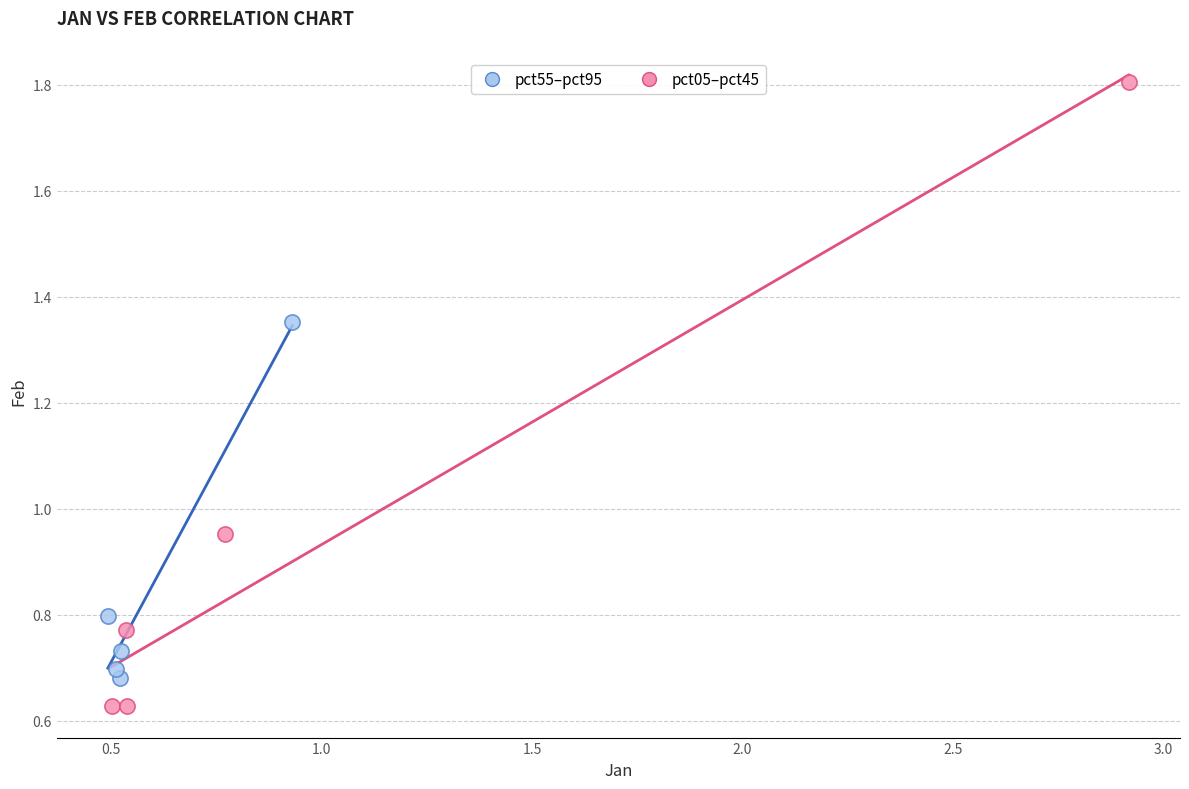

What are all the series names shown in the legend?

pct55–pct95, pct05–pct45